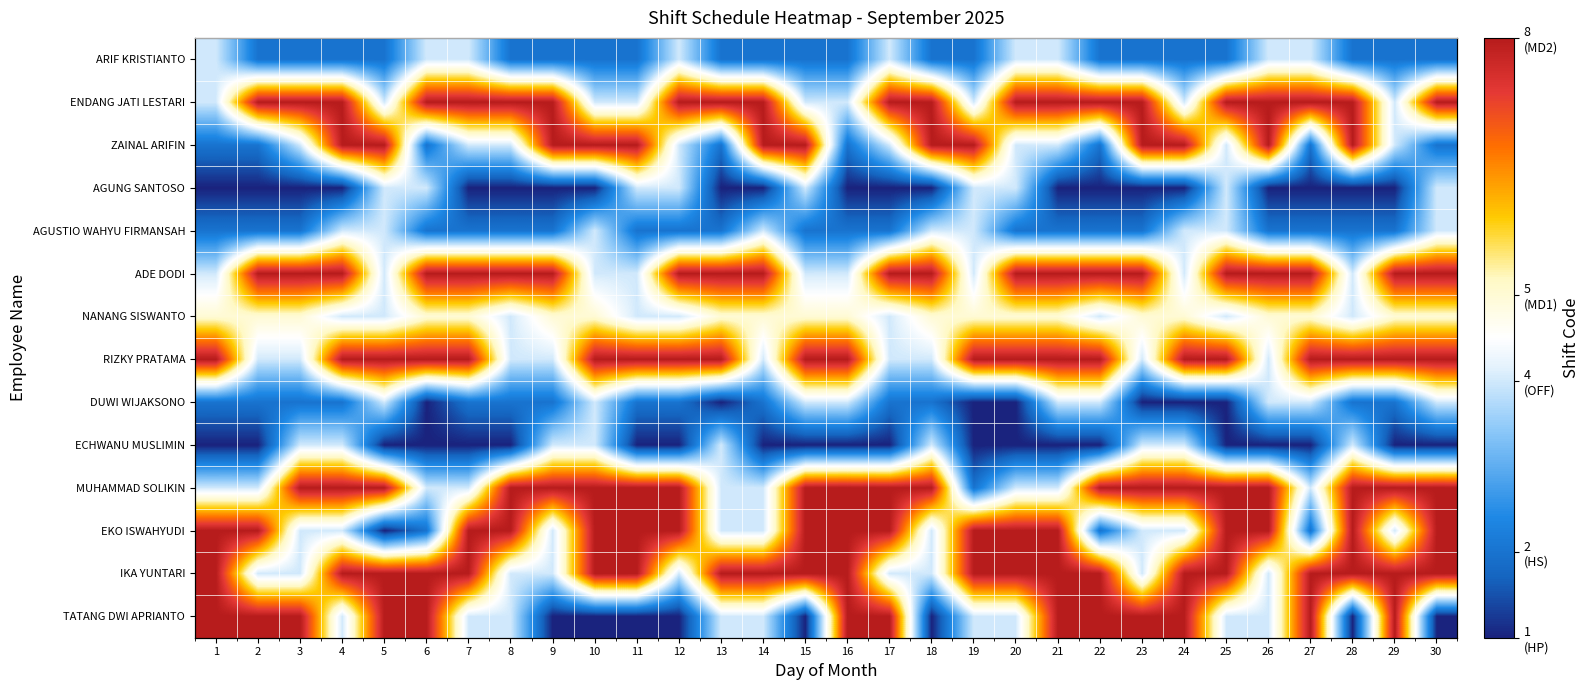

At how many categories does at least one series exceed 7?

30